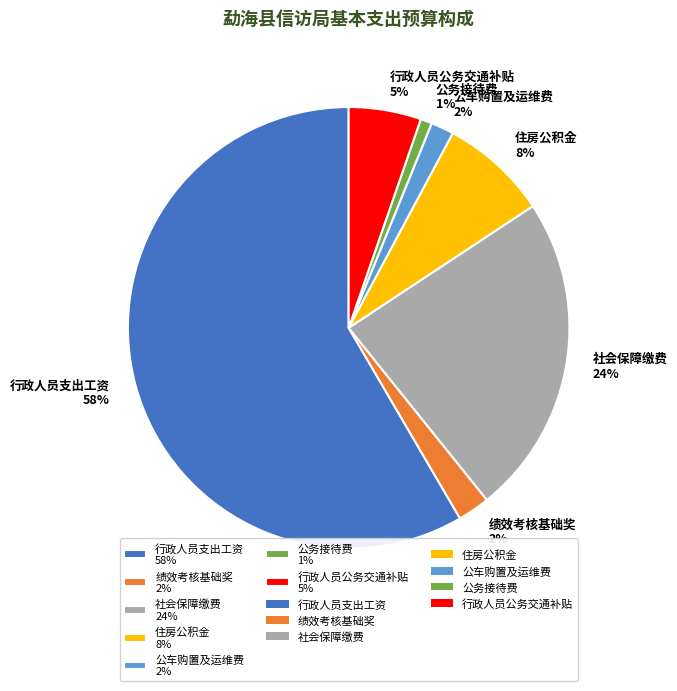

Which slice is the largest?

行政人员支出工资